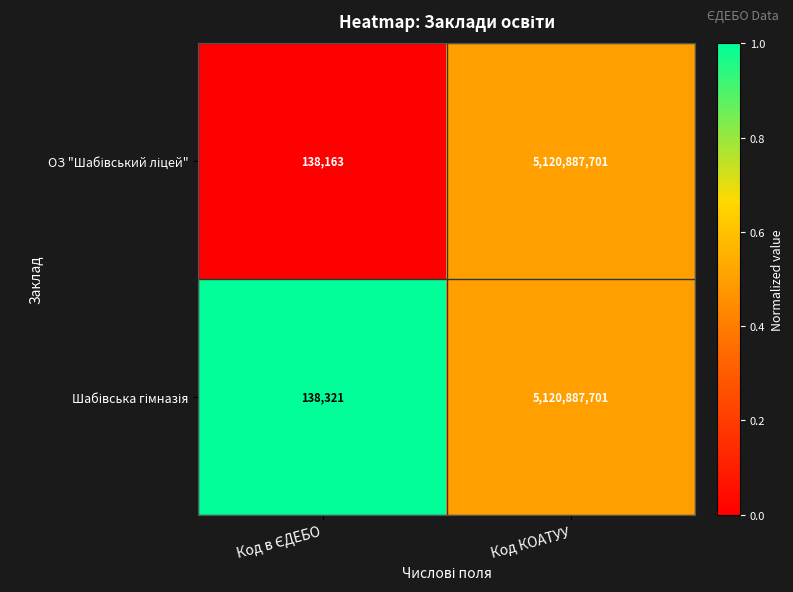

What is the smallest value displayed?

138163